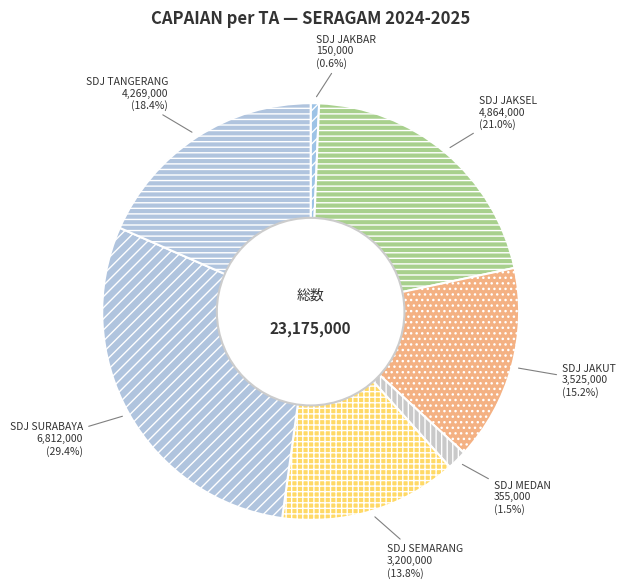

Do SDJ JAKSEL and SDJ JAKUT together represent more than half of the pie?

No